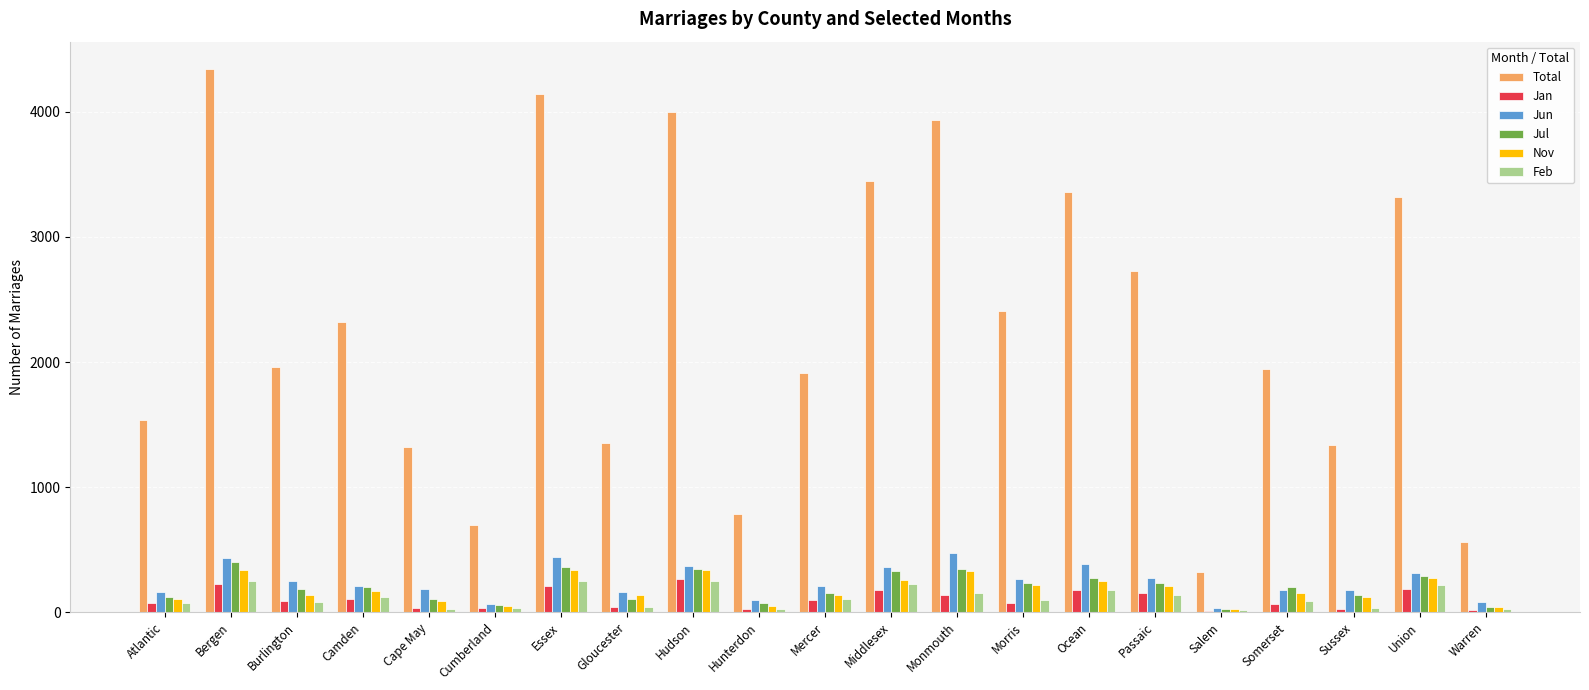

Which category has the highest value across all series?

Bergen